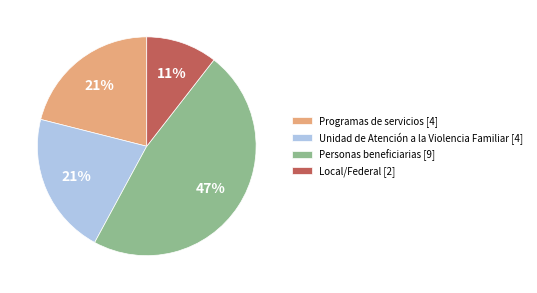

How many slices are in this pie chart?

4